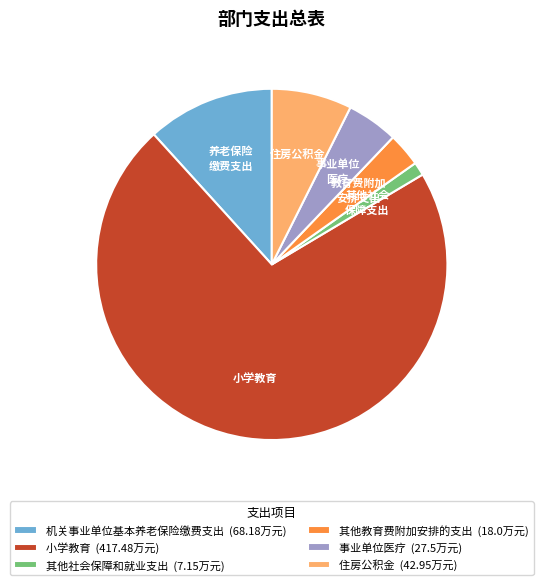

Combined, do 住房公积金 and 事业单位 医疗 account for over 50%?

No